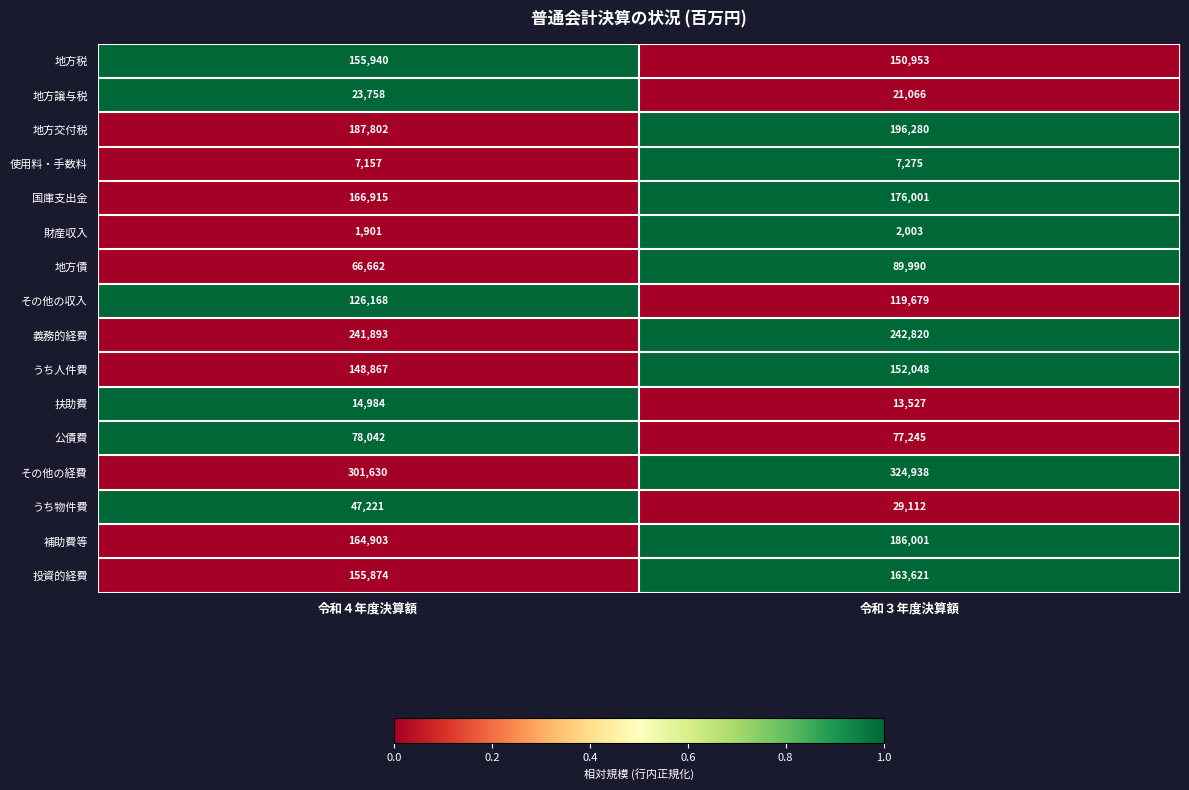

List the labels in order of 地方交付税 value, smallest first.

令和４年度決算額, 令和３年度決算額